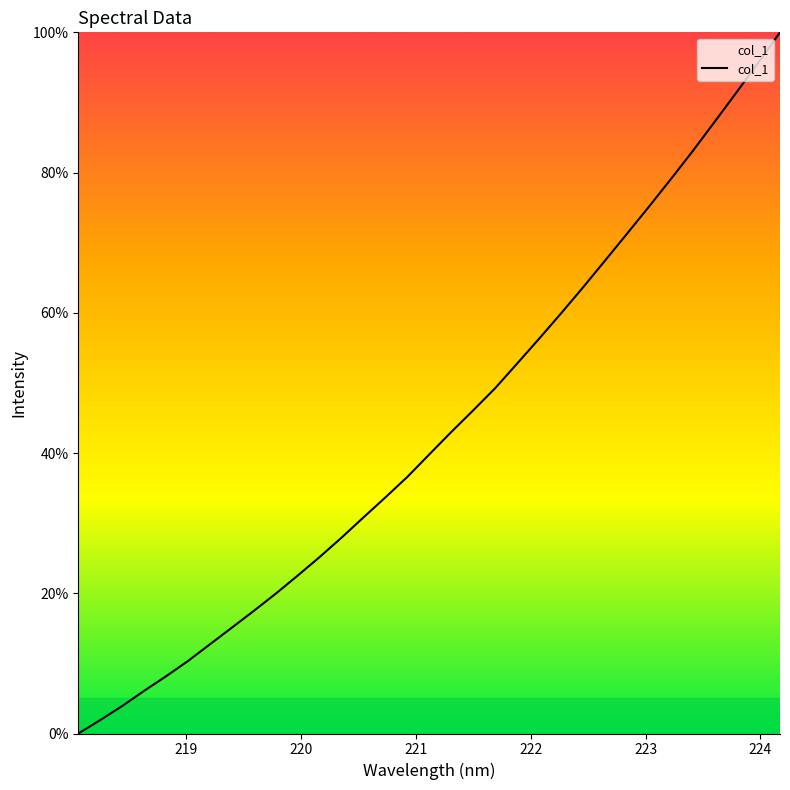

What is the difference between the maximum and minimum values?

100.0